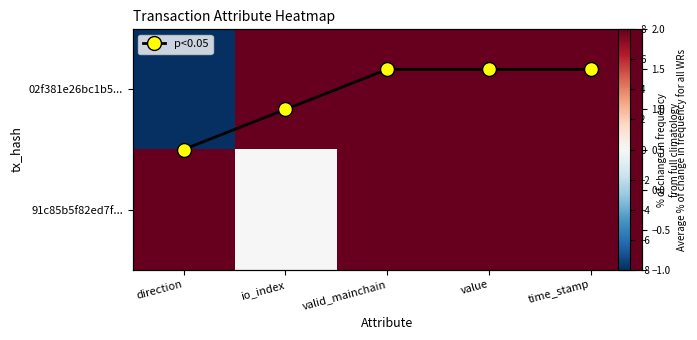

Is it true that p<0.05 equals 1.7 at io_index?

False